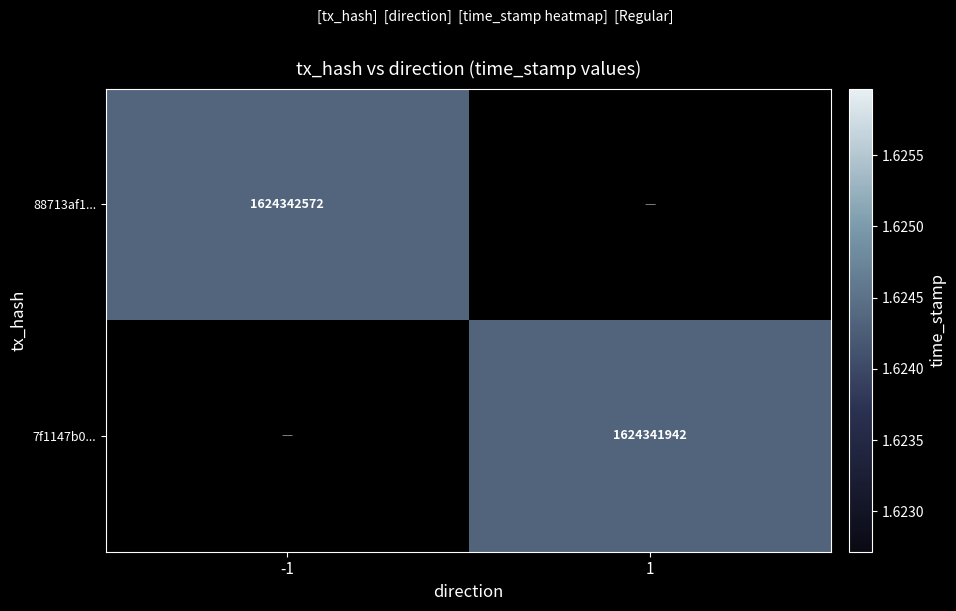

List the series in order of their peak value, highest first.

88713af193b1598ddf1c72658ec771bf4d1868f, 7f1147b0ed5470081c6bf7f6e2909668cdfeb2d